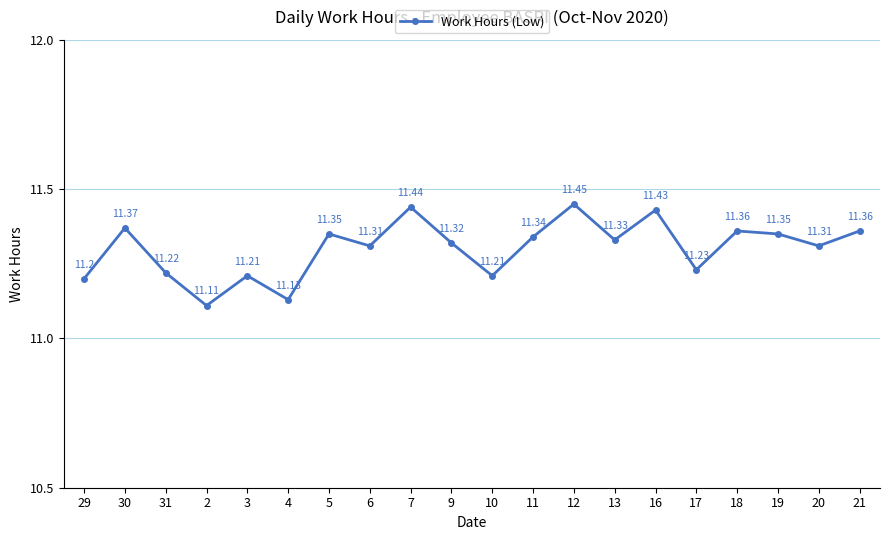

What is the difference between the maximum and minimum values?

0.3